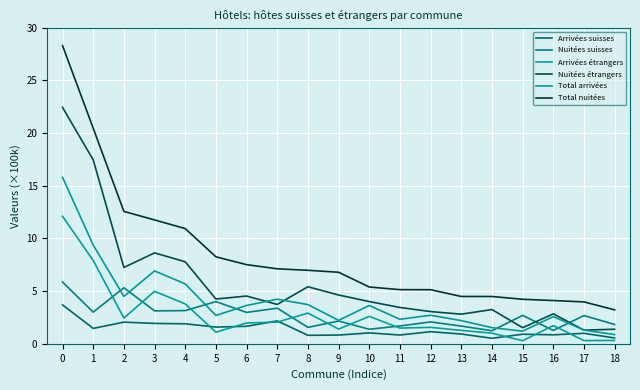

What is the minimum value for Arrivées étrangers?

0.3